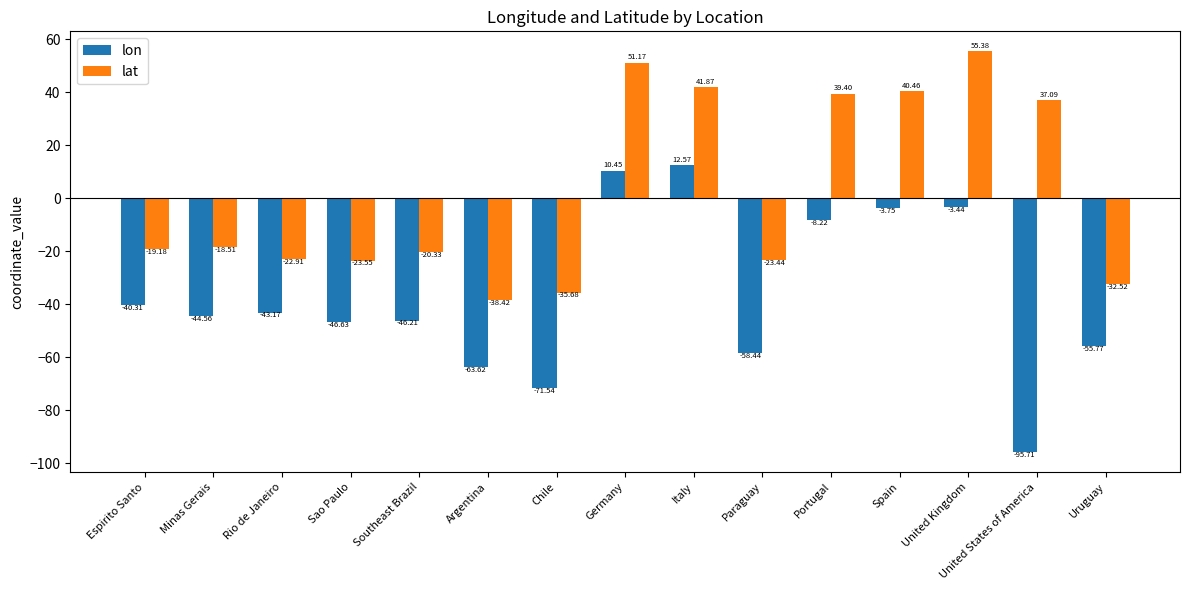

What is the label of the 6th bar from the right?

Paraguay